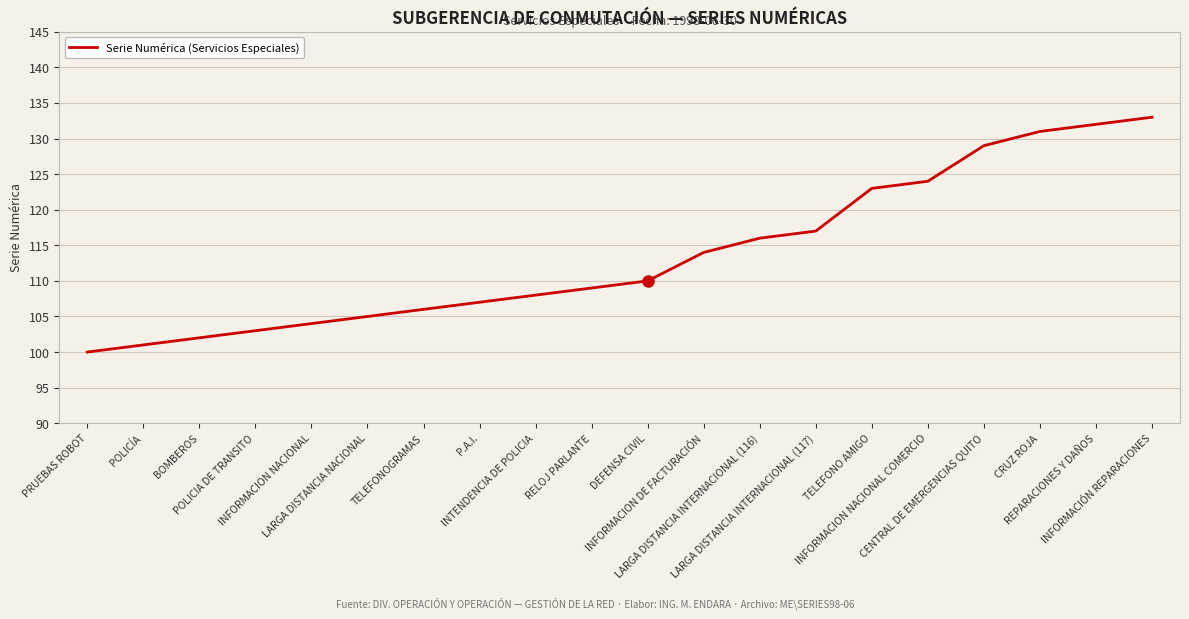

Reading left to right, transcribe all the data shown in this chart.

100	101	102	103	104	105	106	107	108	109	110	114	116	117	123	124	129	131	132	133